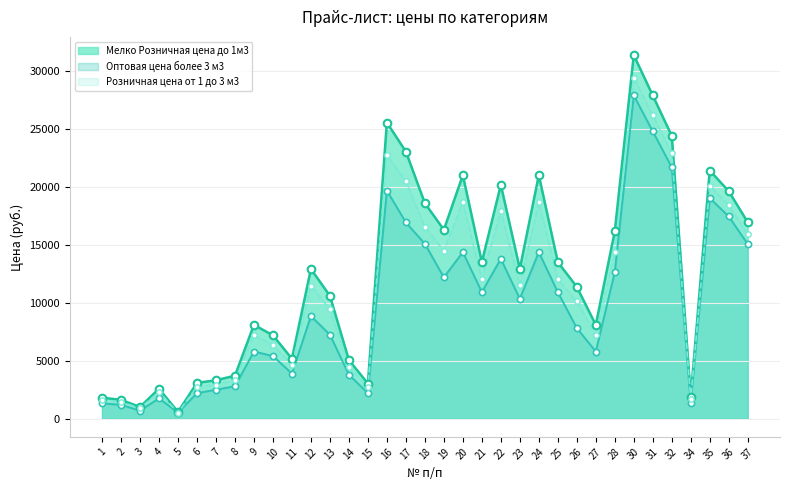

At how many categories does at least one series exceed 29241?

1